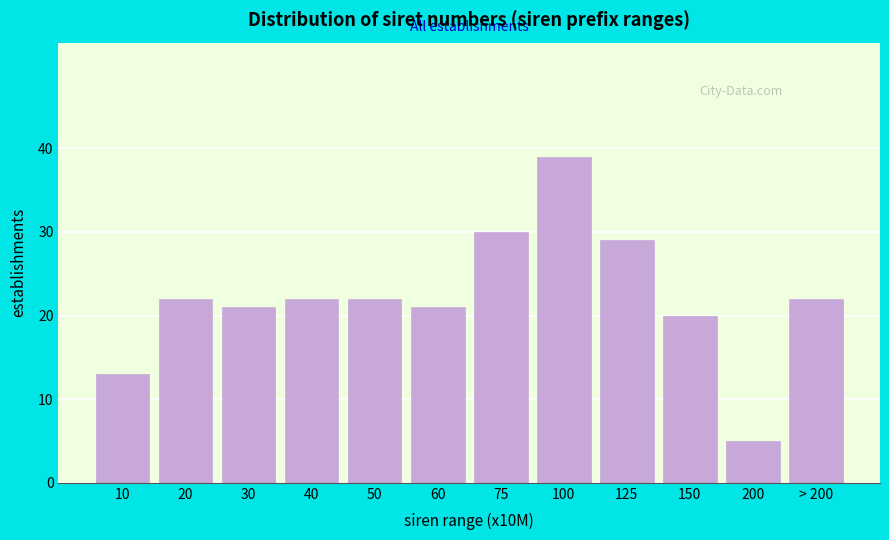

Reading right to left, list all the values displayed in this chart.

> 200=22	200=5	150=20	125=29	100=39	75=30	60=21	50=22	40=22	30=21	20=22	10=13